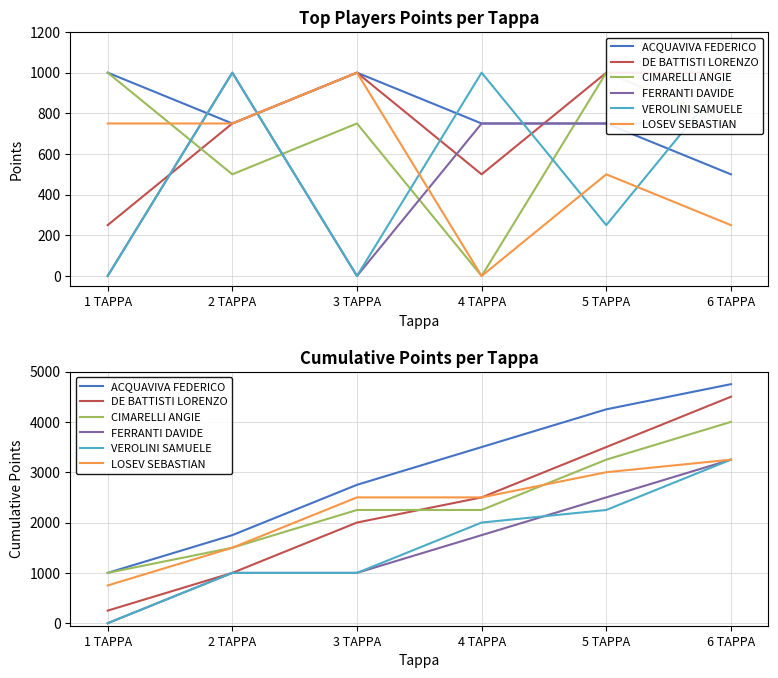

What is the spread (max minus min) of values at 4 TAPPA?

1750